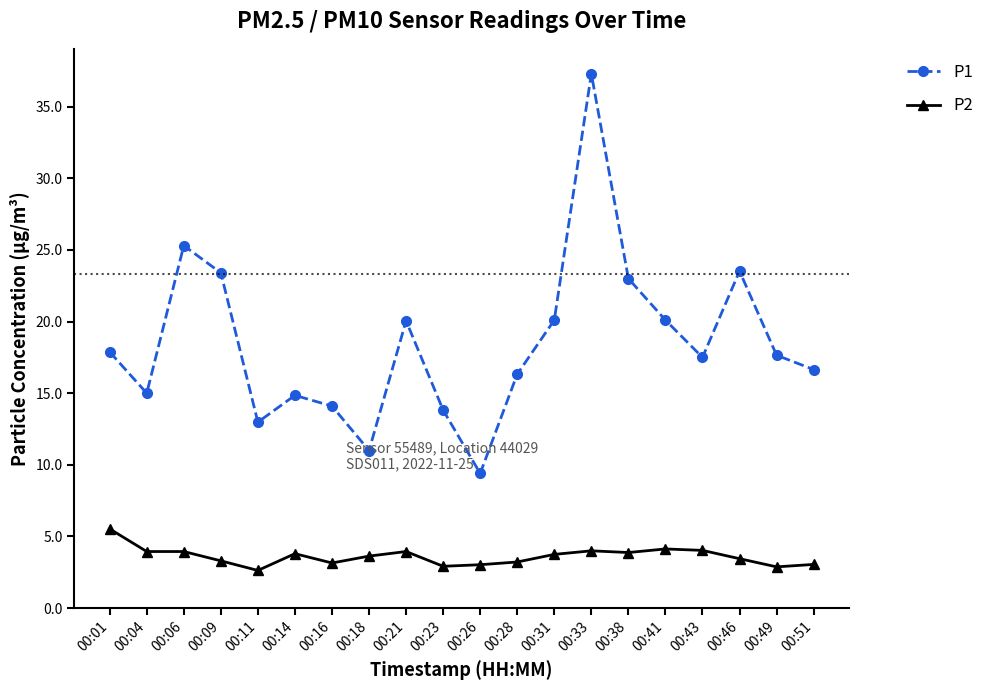

What is the value of the P1 point at the 1st from the left?

17.9